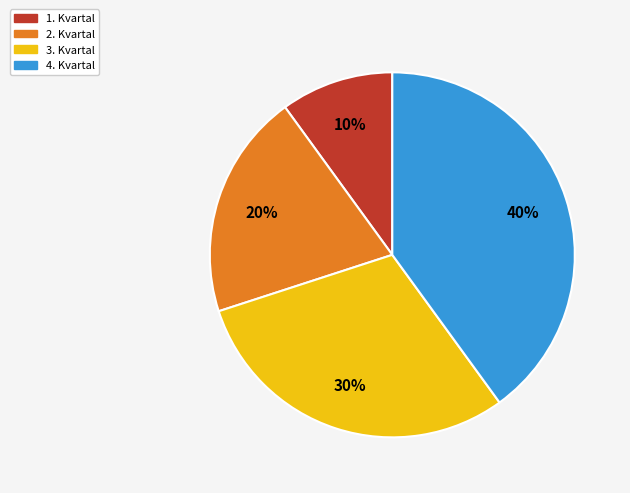

What is the ratio of the value at 2. Kvartal to the value at 1. Kvartal?

2.0